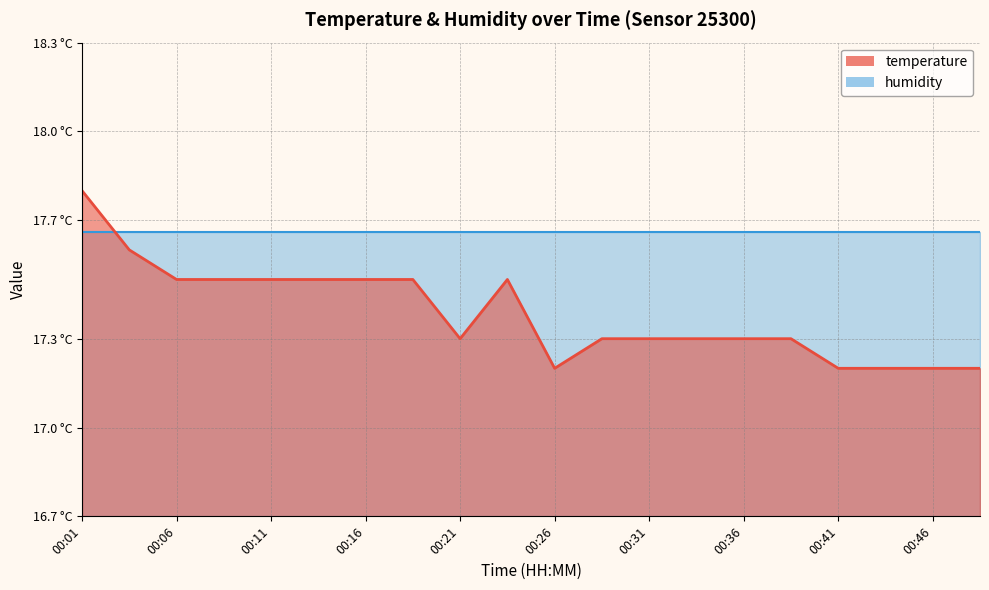

Rank the categories by value from highest to lowest.

00:01, 00:04, 00:06, 00:09, 00:11, 00:14, 00:16, 00:19, 00:24, 00:21, 00:29, 00:31, 00:34, 00:36, 00:39, 00:26, 00:41, 00:43, 00:46, 00:48